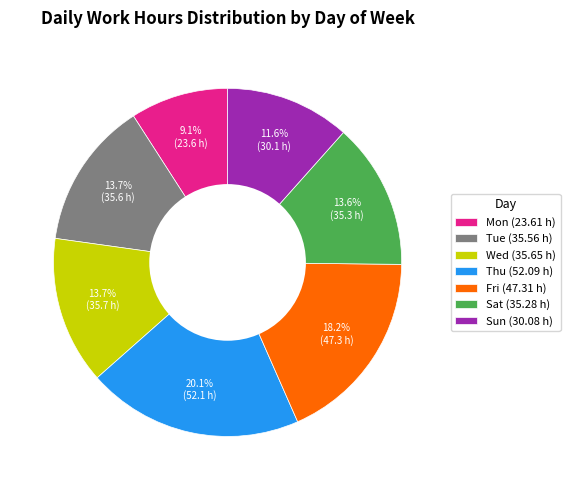

Does Sun (30.08 h) account for over 50% of the chart?

No